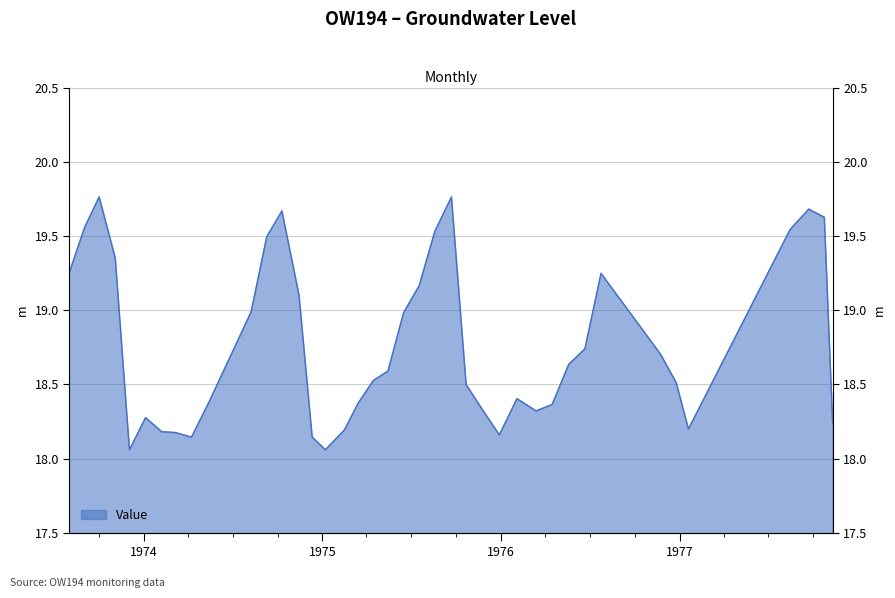

How many lines are shown in the chart?

1